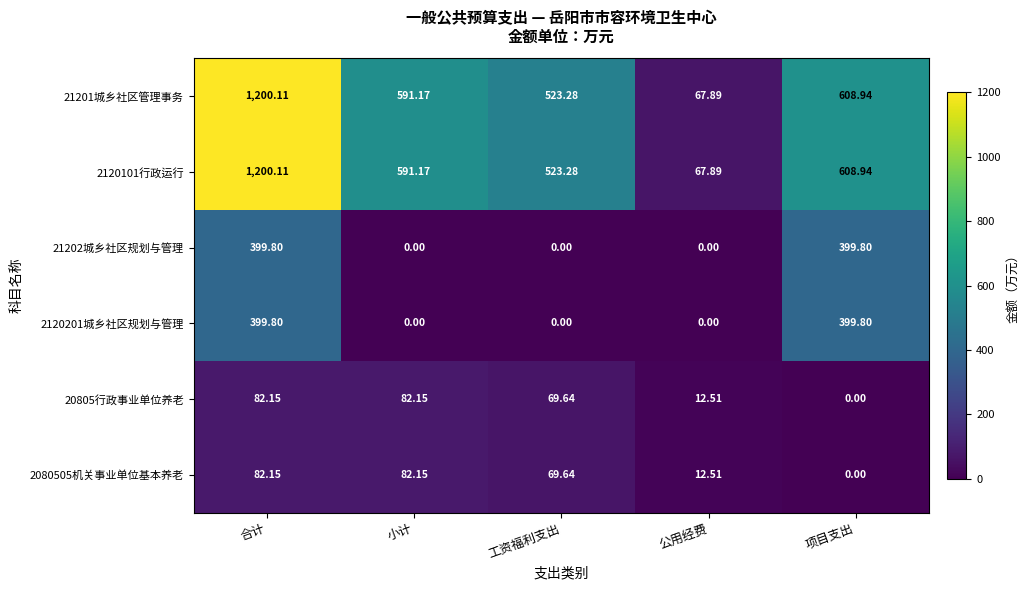

At which category is the sum across all series the highest?

合计